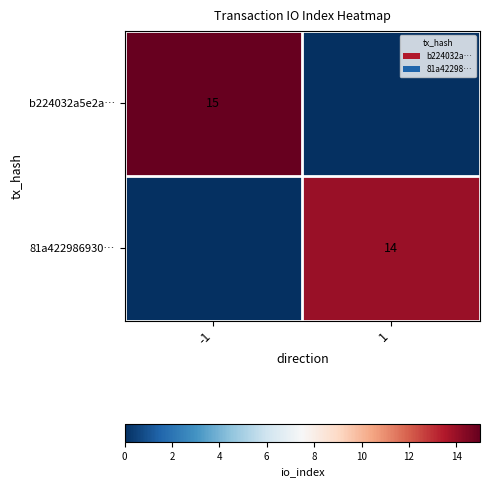

True or false: 81a422986930… has a value of 14 at 1.

True